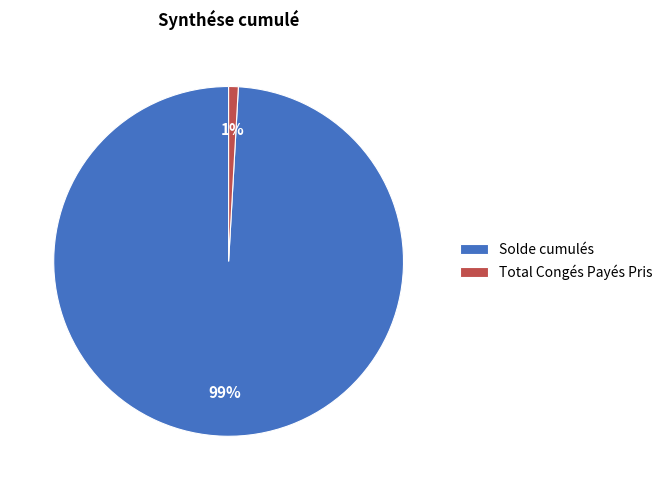

Between Total Congés Payés Pris and Solde cumulés, which is larger?

Solde cumulés